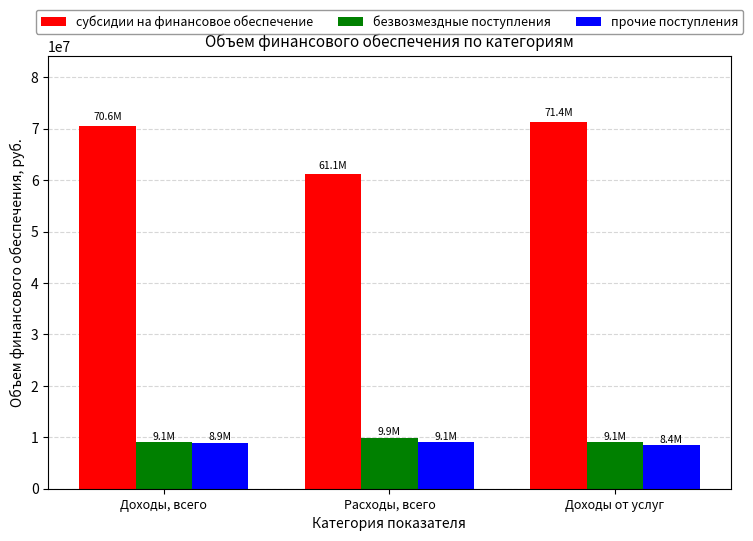

What is the sum of the безвозмездные поступления values at Доходы от услуг and Расходы, всего?

18961706.5